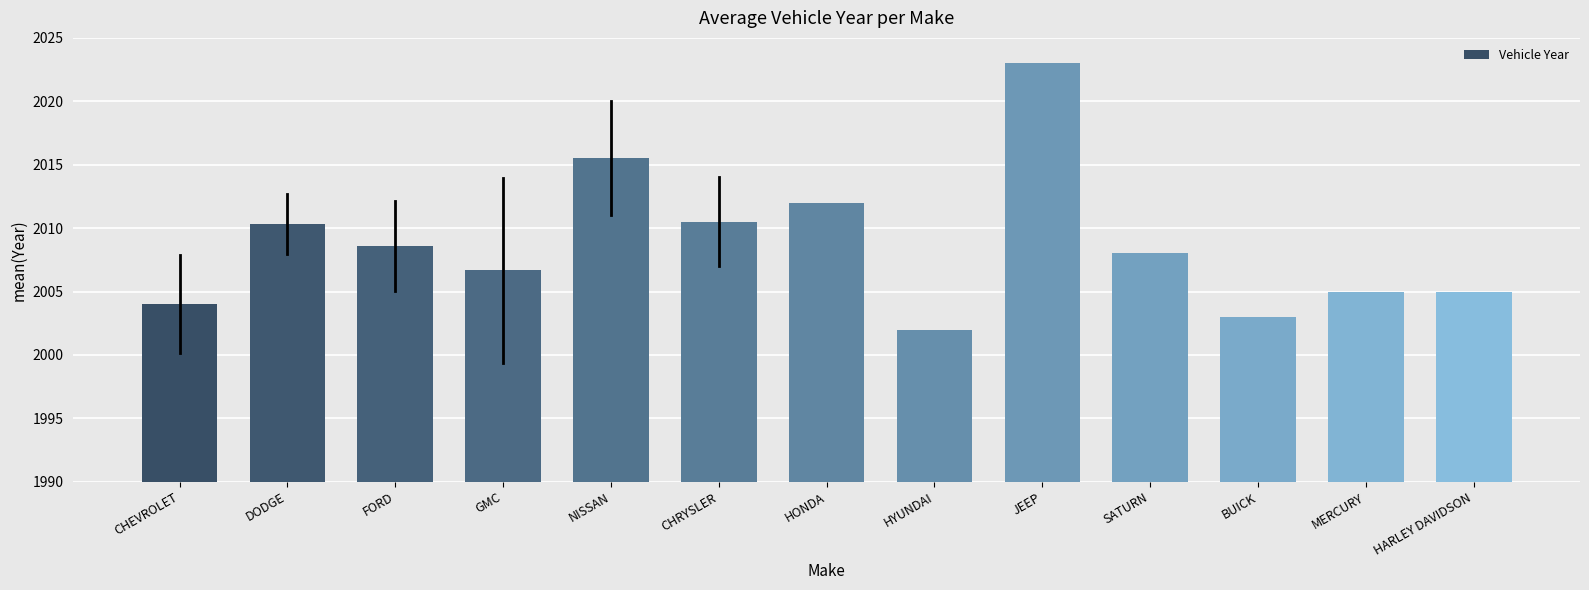

Reading left to right, list all the values displayed in this chart.

2004.0	2010.3	2008.6	2006.7	2015.5	2010.5	2012.0	2002.0	2023.0	2008.0	2003.0	2005.0	2005.0